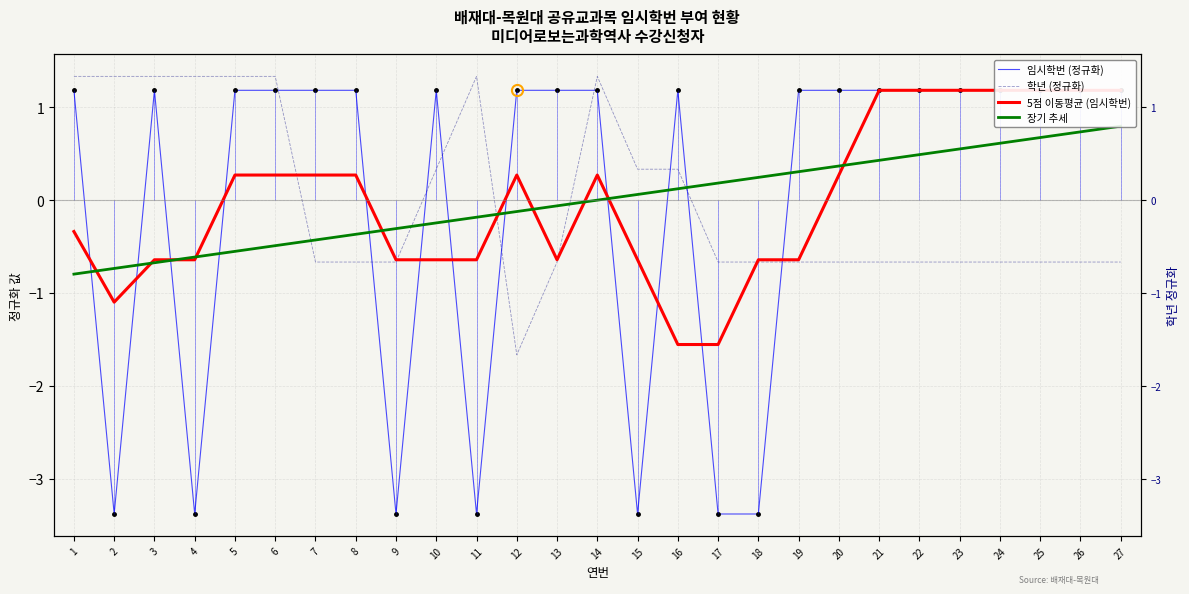

Reading left to right, transcribe all the data shown in this chart.

임시학번 (정규화): 1.2	-3.4	1.2	-3.4	1.2	1.2	1.2	1.2	-3.4	1.2	-3.4	1.2	1.2	1.2	-3.4	1.2	-3.4	-3.4	1.2	1.2	1.2	1.2	1.2	1.2	1.2	1.2	1.2
학년 (정규화): 1.3	1.3	1.3	1.3	1.3	1.3	-0.7	-0.7	-0.7	0.3	1.3	-1.7	-0.7	1.3	0.3	0.3	-0.7	-0.7	-0.7	-0.7	-0.7	-0.7	-0.7	-0.7	-0.7	-0.7	-0.7
5점 이동평균 (임시학번): -0.3	-1.1	-0.6	-0.6	0.3	0.3	0.3	0.3	-0.6	-0.6	-0.6	0.3	-0.6	0.3	-0.6	-1.6	-1.6	-0.6	-0.6	0.3	1.2	1.2	1.2	1.2	1.2	1.2	1.2
장기 추세: -0.8	-0.7	-0.7	-0.6	-0.6	-0.5	-0.4	-0.4	-0.3	-0.2	-0.2	-0.1	-0.1	0.0	0.1	0.1	0.2	0.2	0.3	0.4	0.4	0.5	0.6	0.6	0.7	0.7	0.8